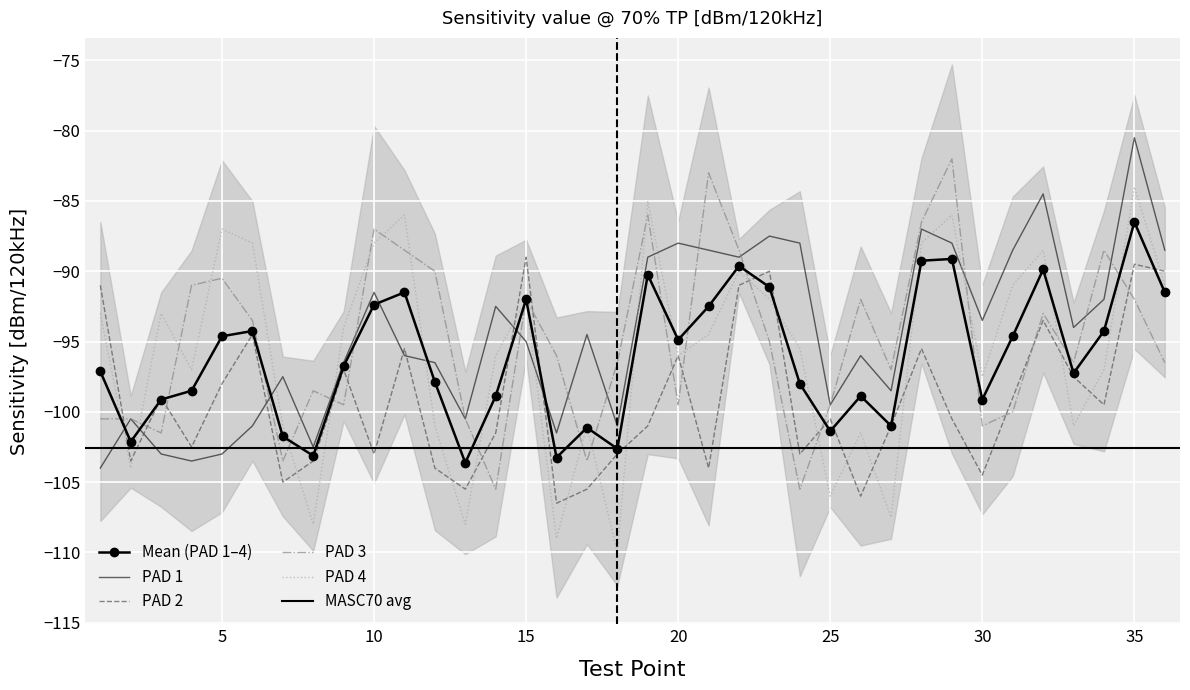

True or false: PAD 1 has a value of -140.0 at 10.

False